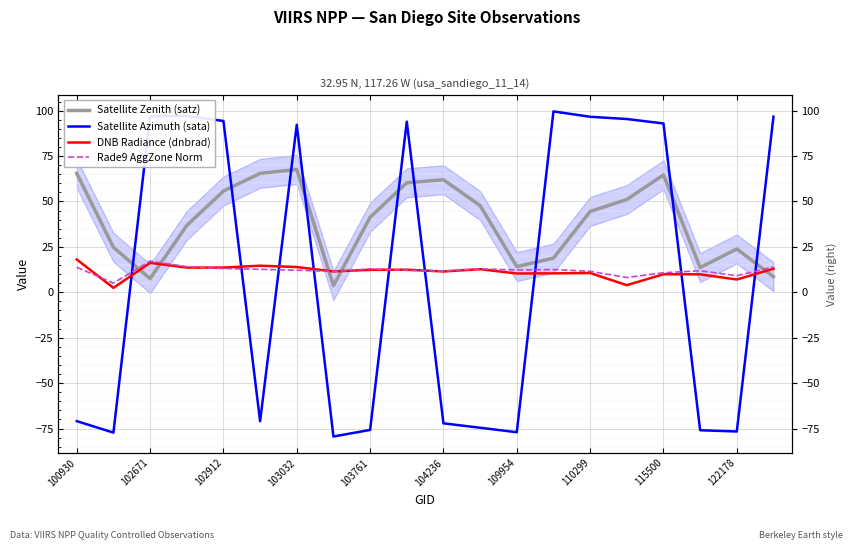

What are all the series names shown in the legend?

Satellite Zenith (satz), Satellite Azimuth (sata), DNB Radiance (dnbrad), Rade9 AggZone Norm